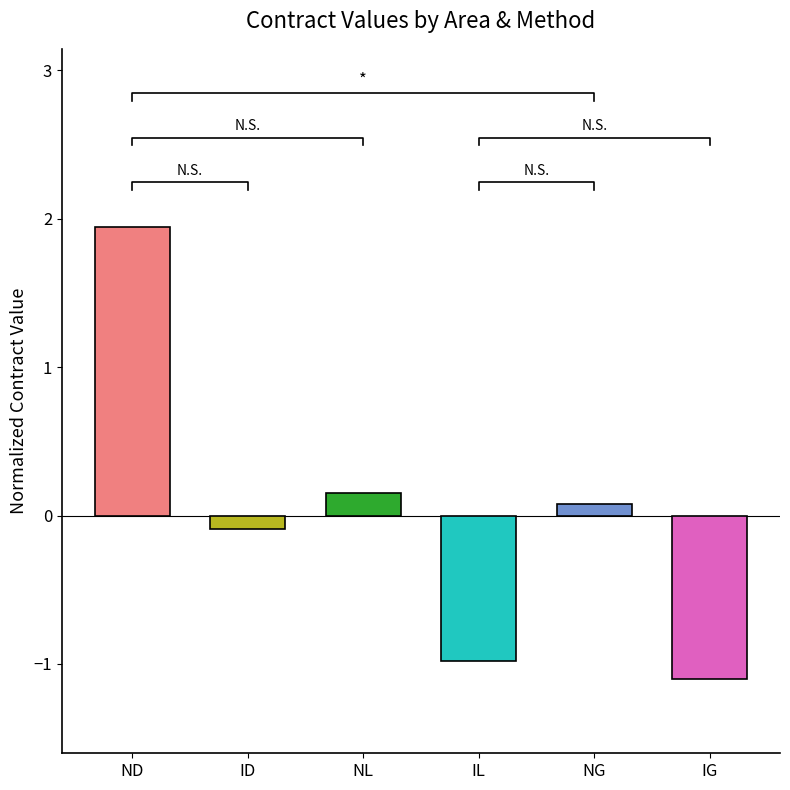

Is it true that the value at IL is -1.6?

False